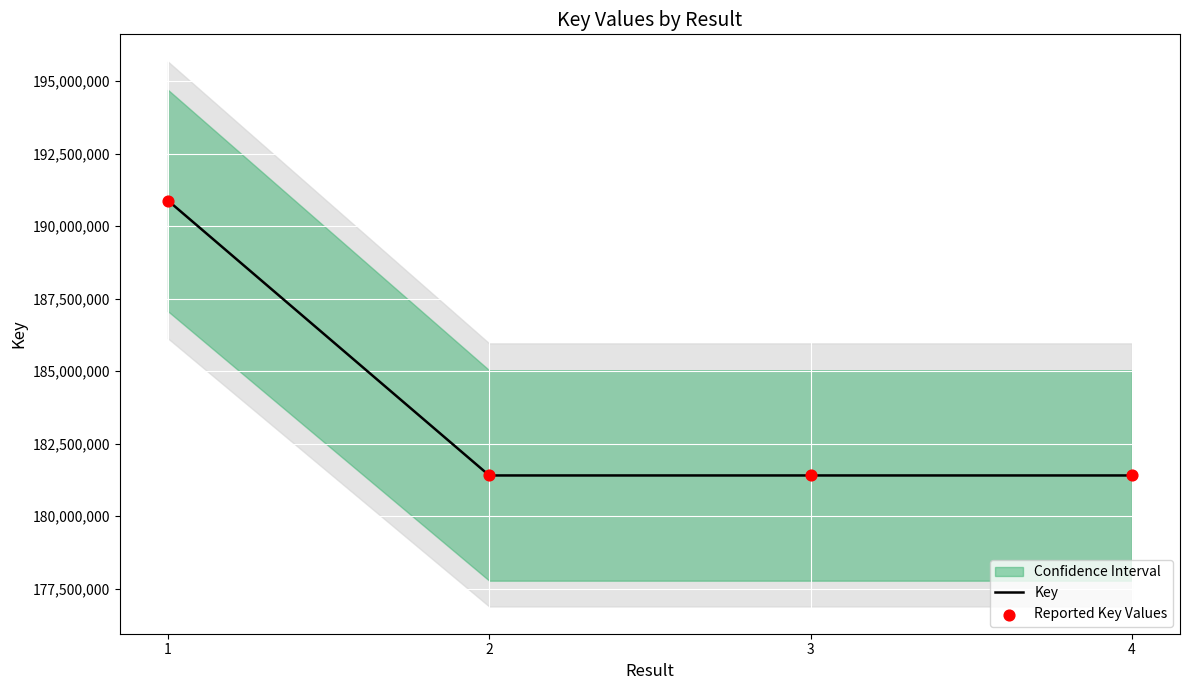

The value of Key at 2 is 242889358. True or false?

False